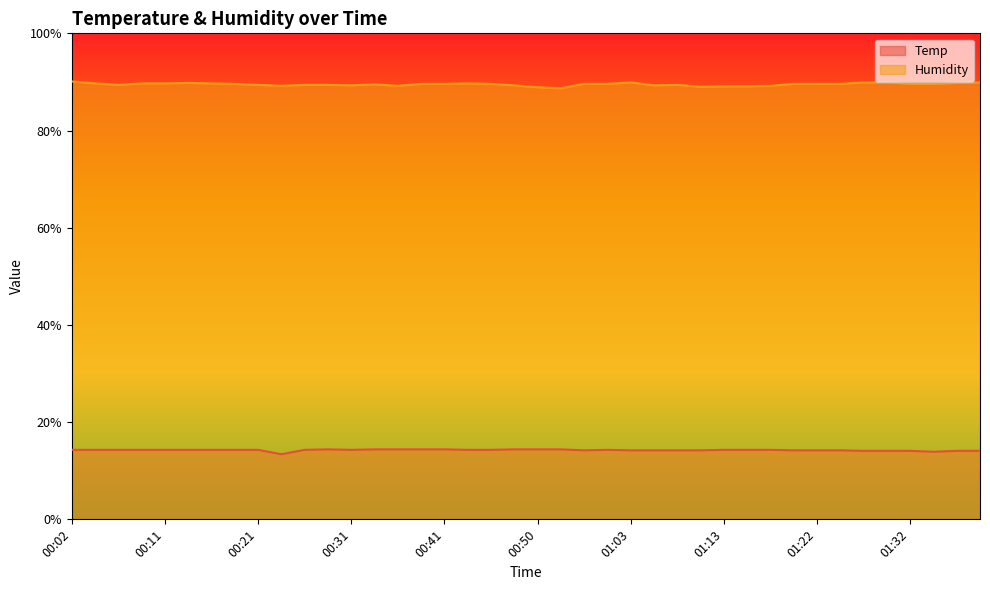

What is the approximate value of Humidity at 00:06?

89.4